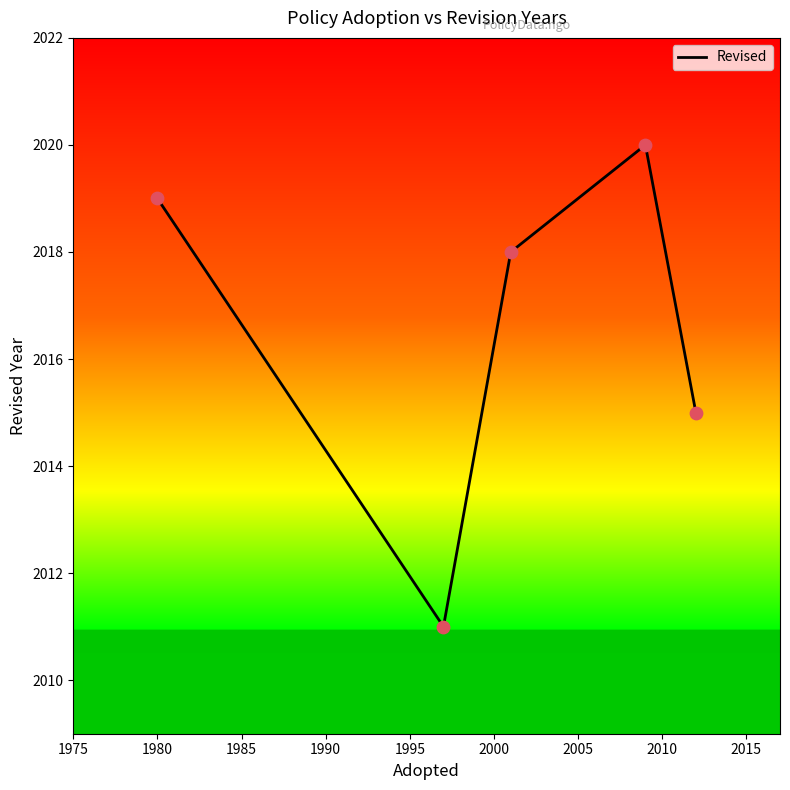

What is the average value?

2017